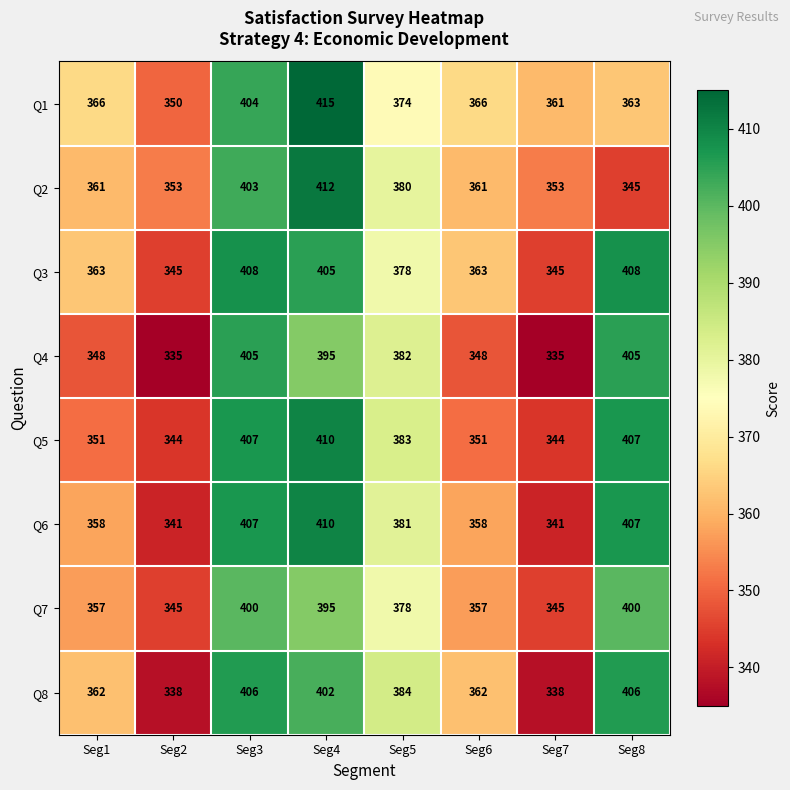

How many data points does each series have?

8